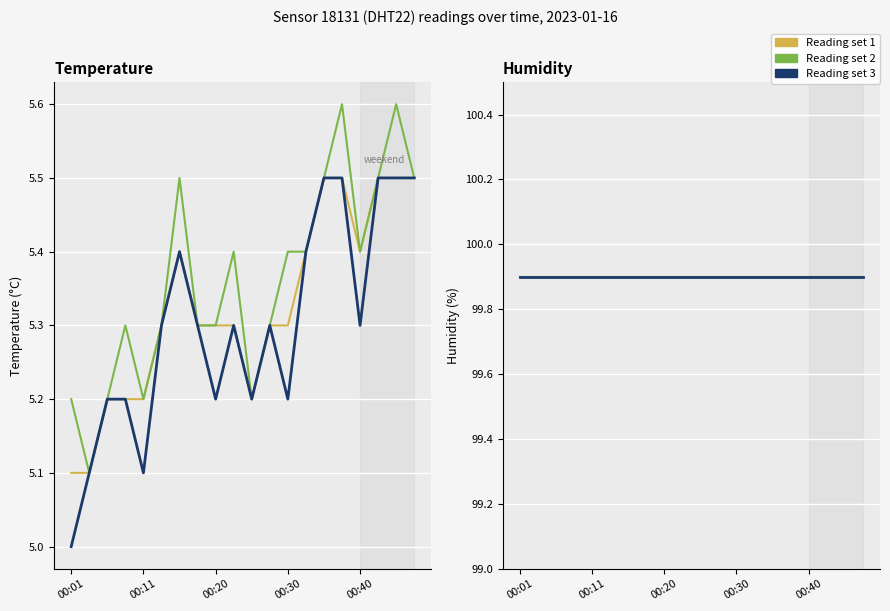

What is the smallest value displayed?

5.1